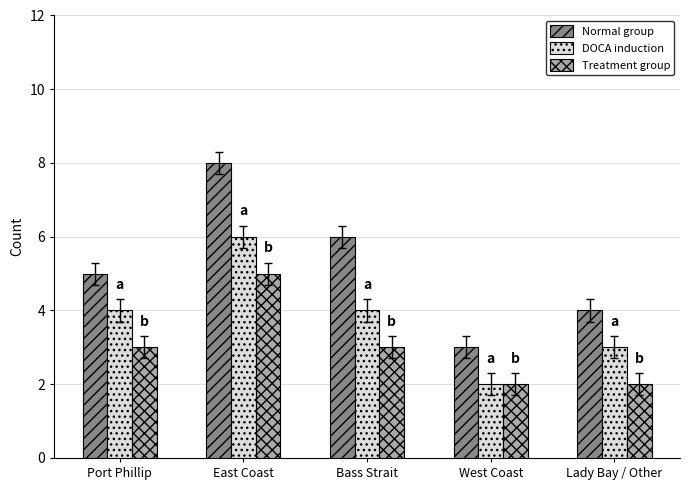

The value of Treatment group at Bass Strait is 1. True or false?

False